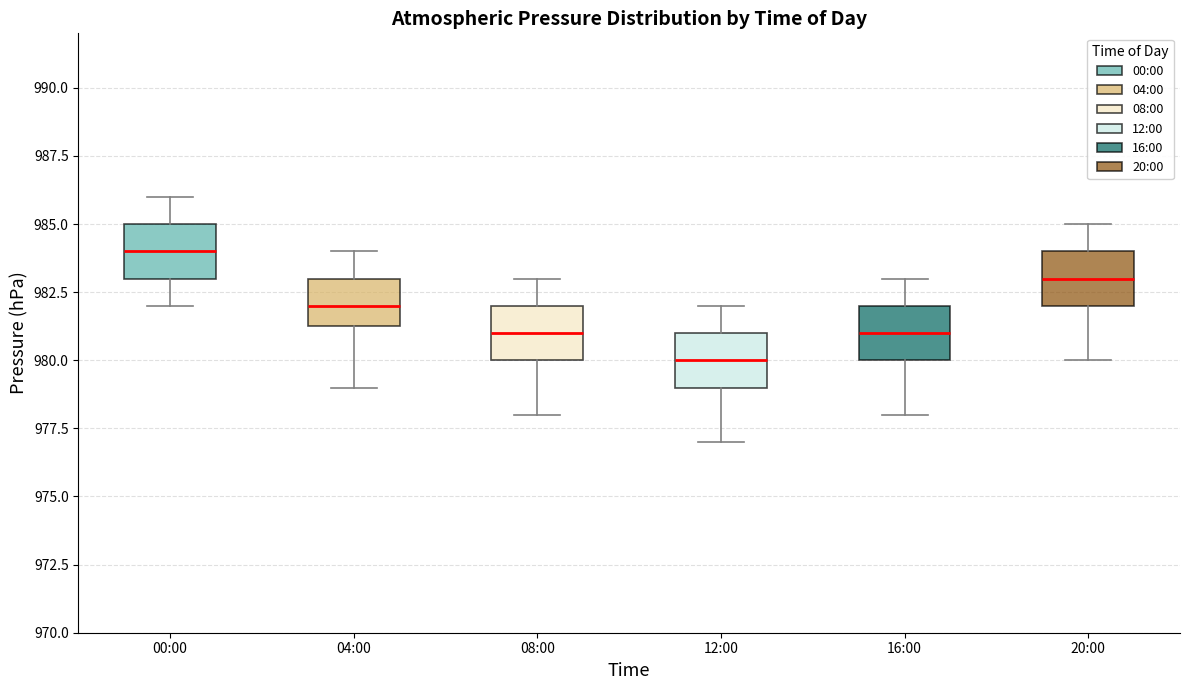

Where is the upper edge of the box for 20:00 on the y-axis? The values are not printed on the chart, so give them approximately, as read against the axis.

984.0